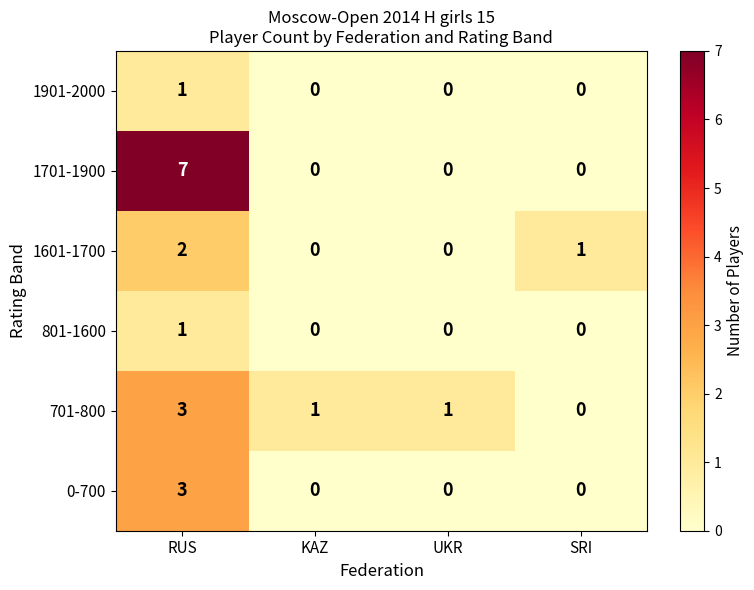

Which series has the largest range (max minus min)?

1701-1900